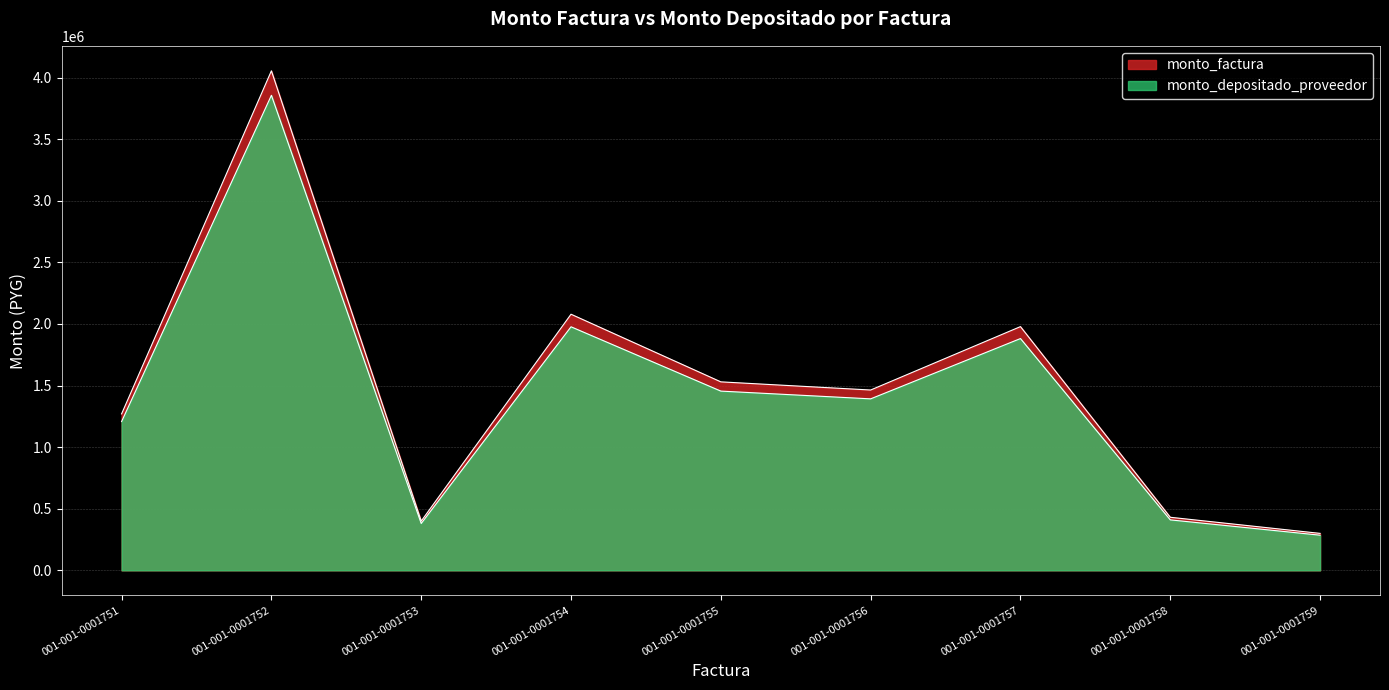

What is the minimum value shown in the chart?

285294